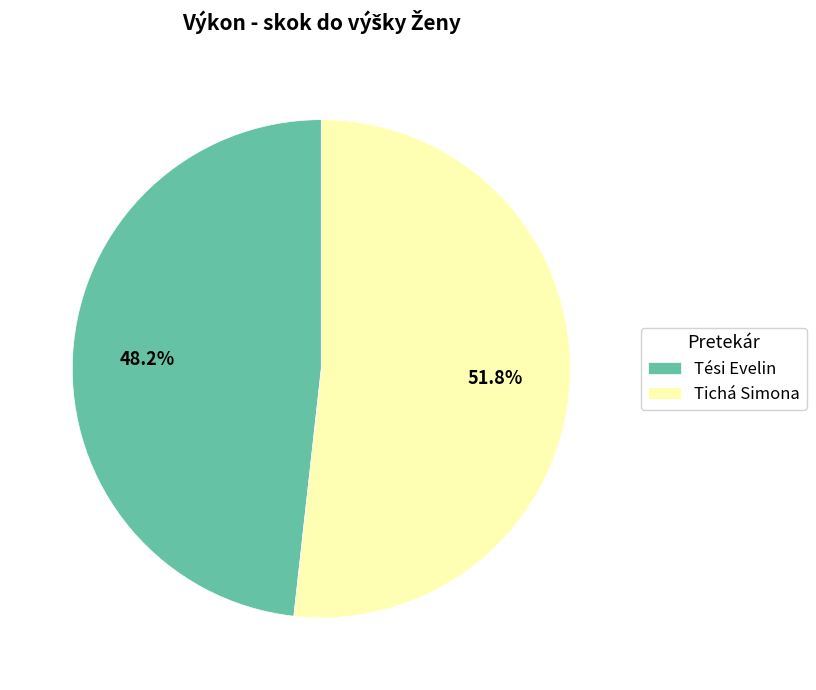

Rank the categories by value from highest to lowest.

Tichá Simona, Tési Evelin